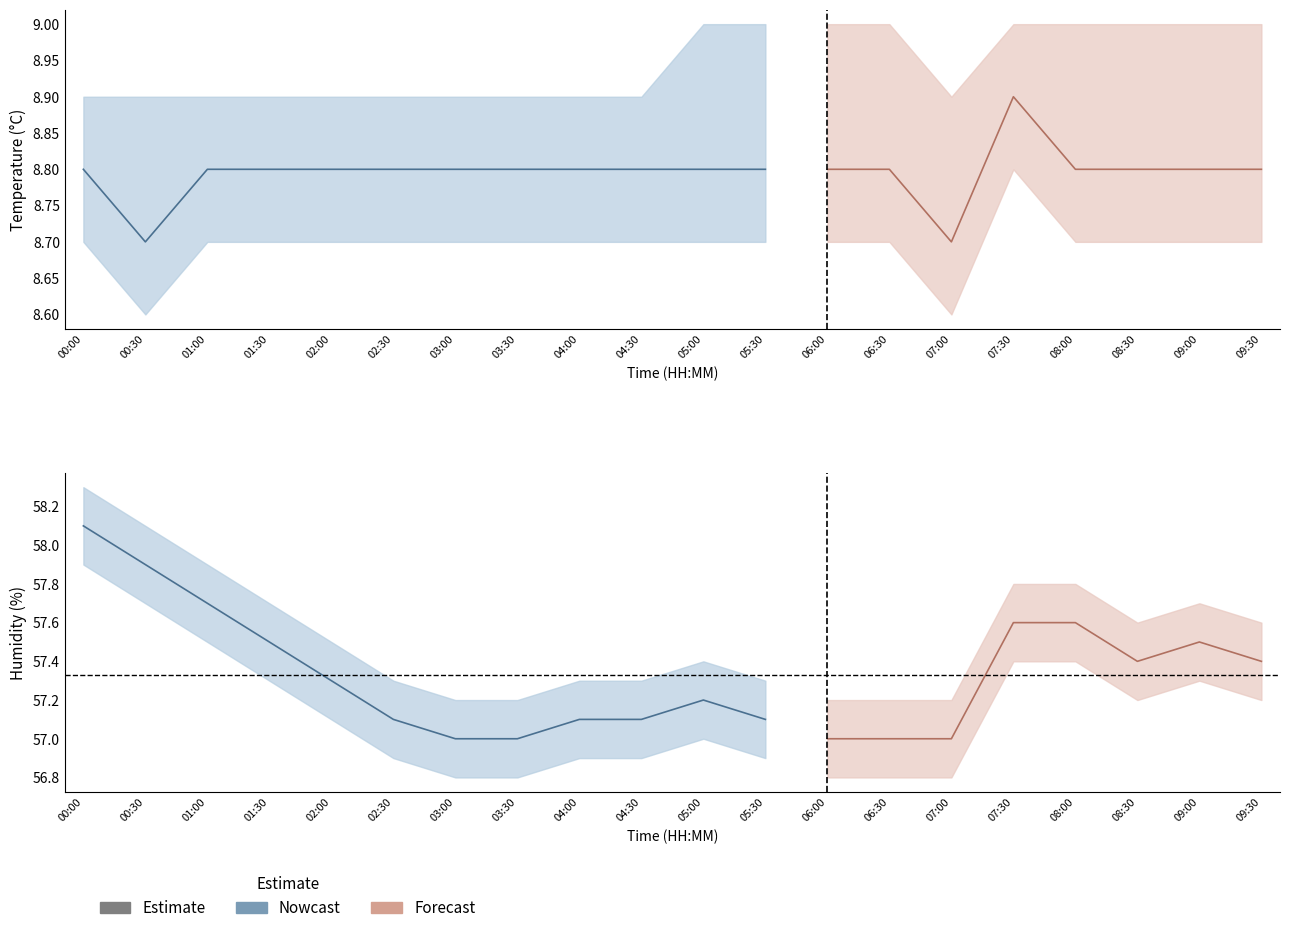

What is the label of the 14th point from the left?

06:30